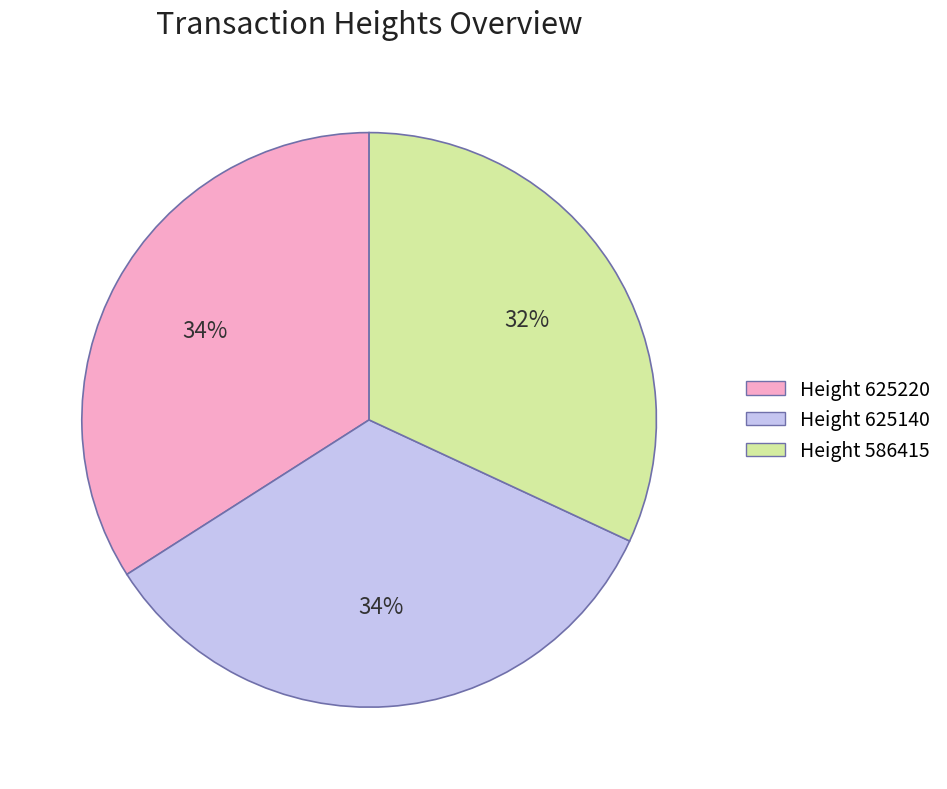

True or false: Height 625220 accounts for 42% of the total.

False